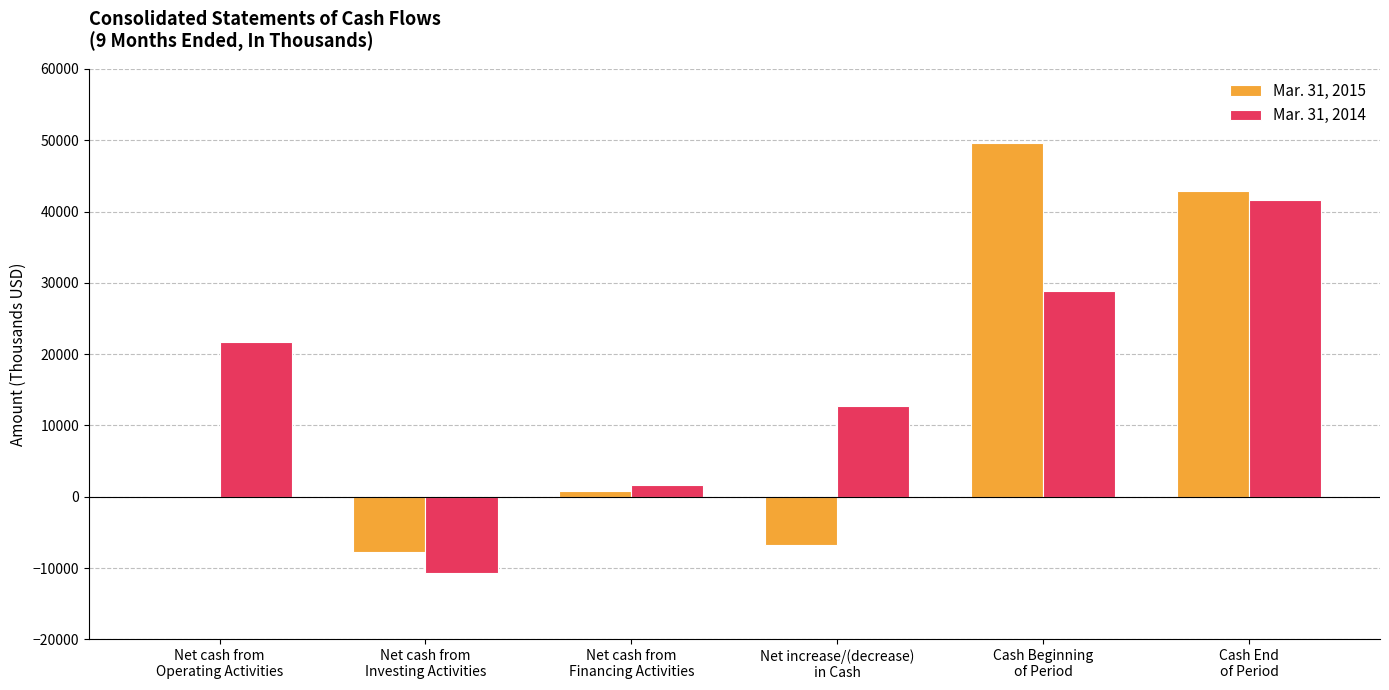

What is the average value of the Mar. 31, 2014 series?

15992